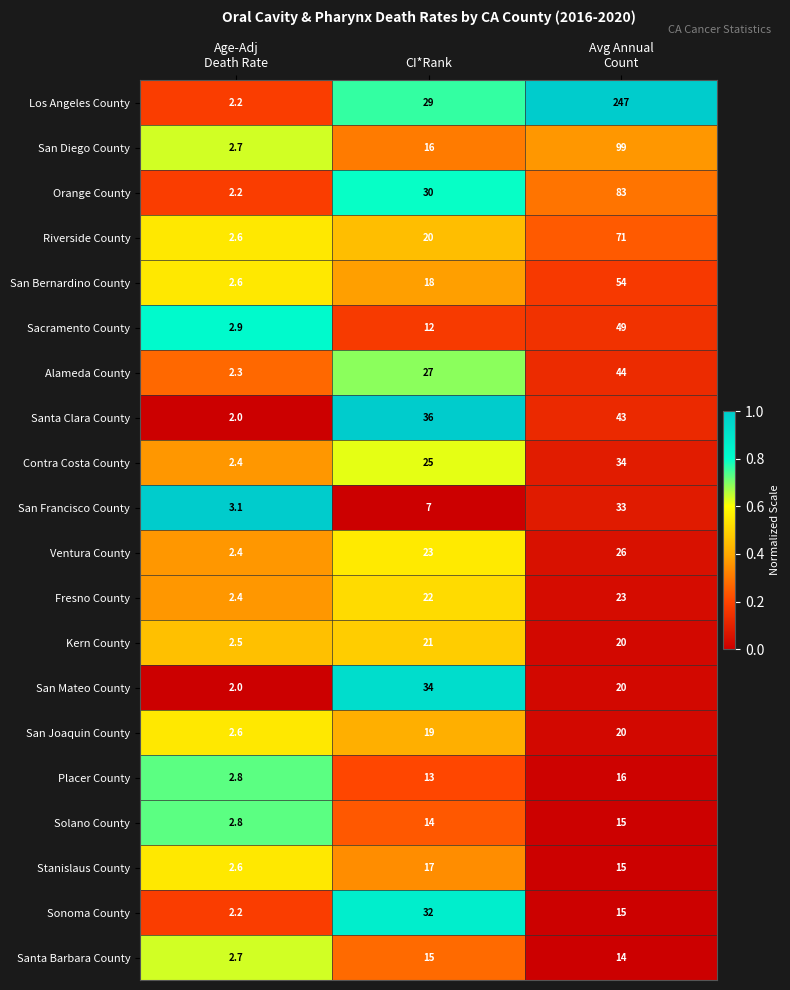

What is the average value of the Ventura County series?

17.1